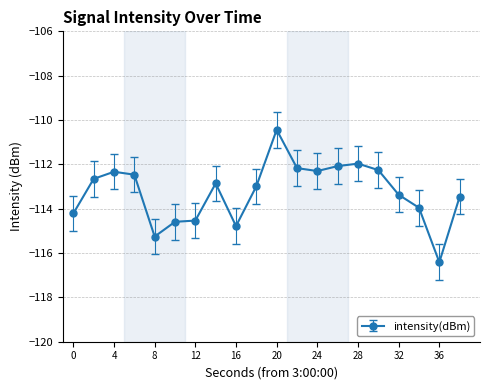

What is the difference between the maximum and minimum values?

6.0